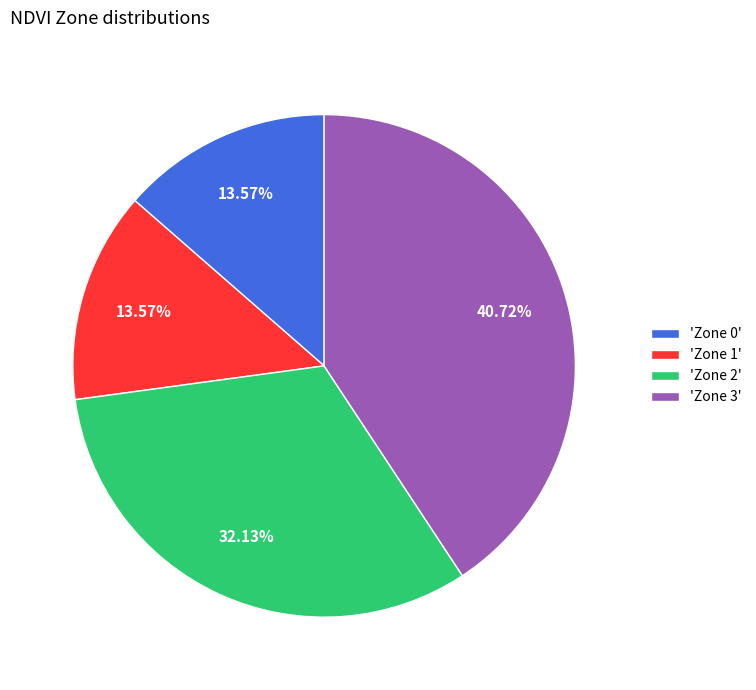

To the nearest percent, what is the average slice percentage?

25%